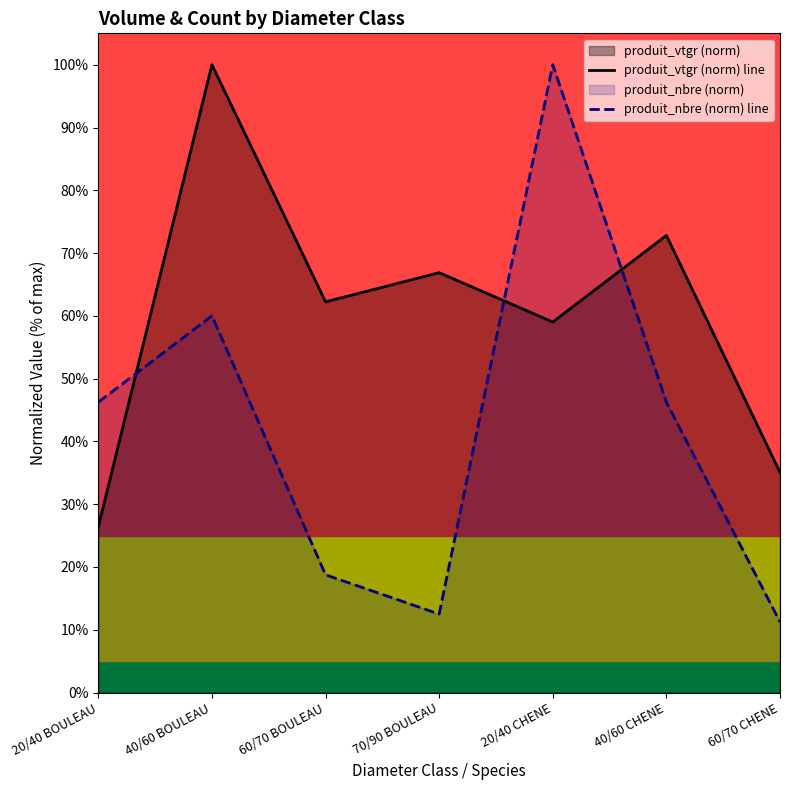

Rank the series at 60/70 CHENE from highest to lowest value.

produit_vtgr (norm) line, produit_nbre (norm) line